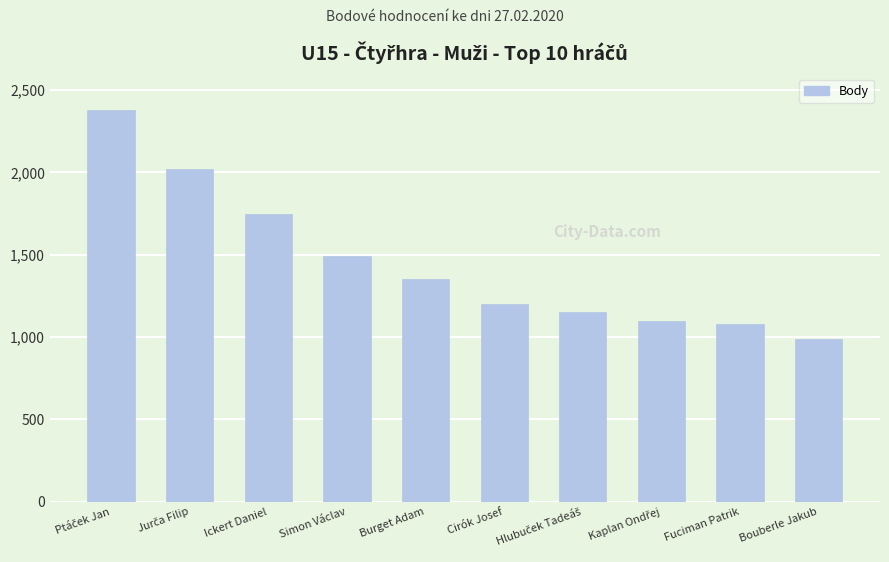

What is the greatest value displayed?

2380